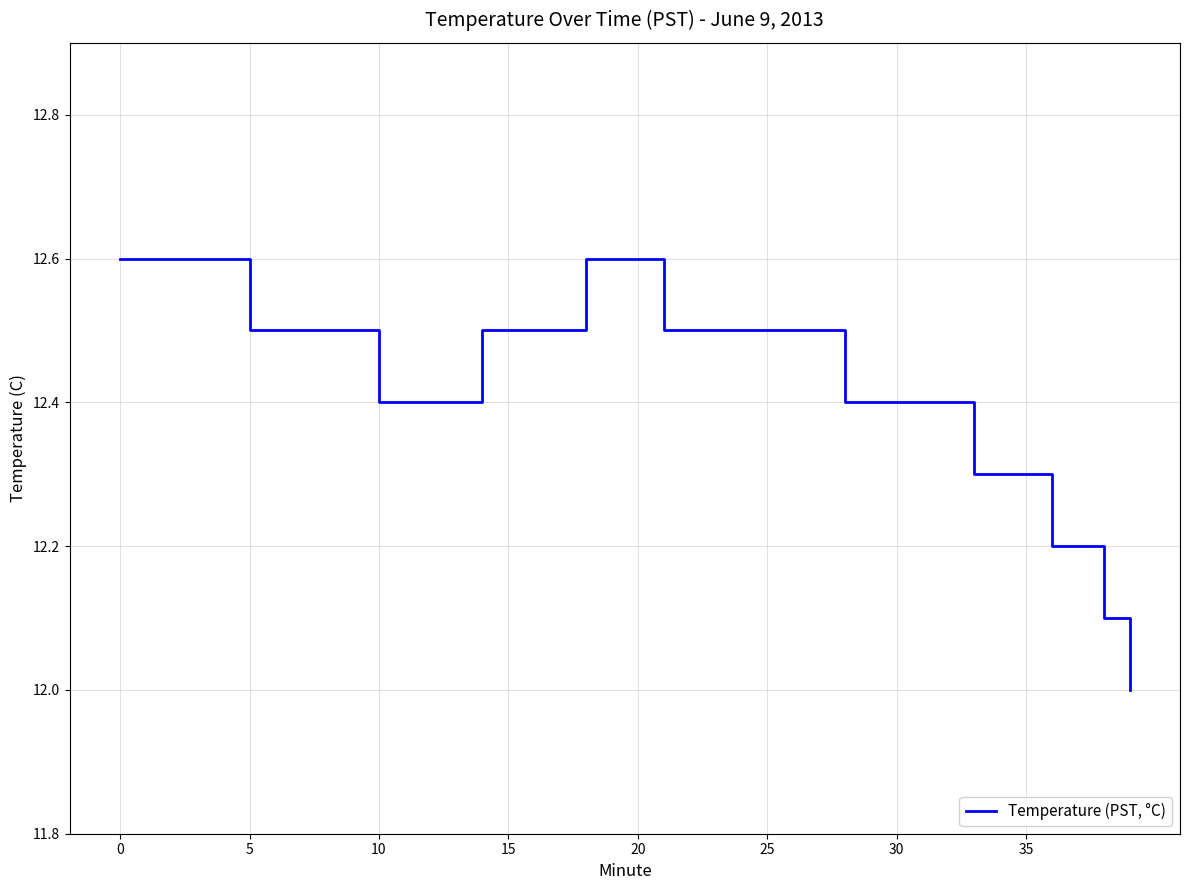

What is the minimum value shown in the chart?

12.0